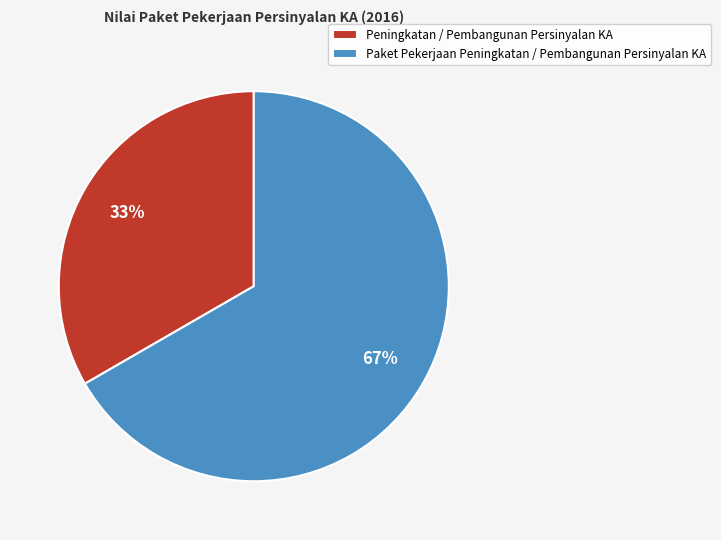

Which slice is the smallest?

Peningkatan / Pembangunan Persinyalan KA